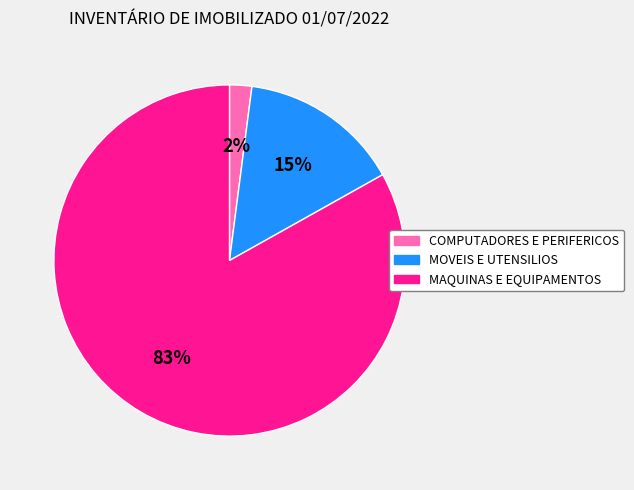

Which slice is the smallest?

COMPUTADORES E PERIFERICOS